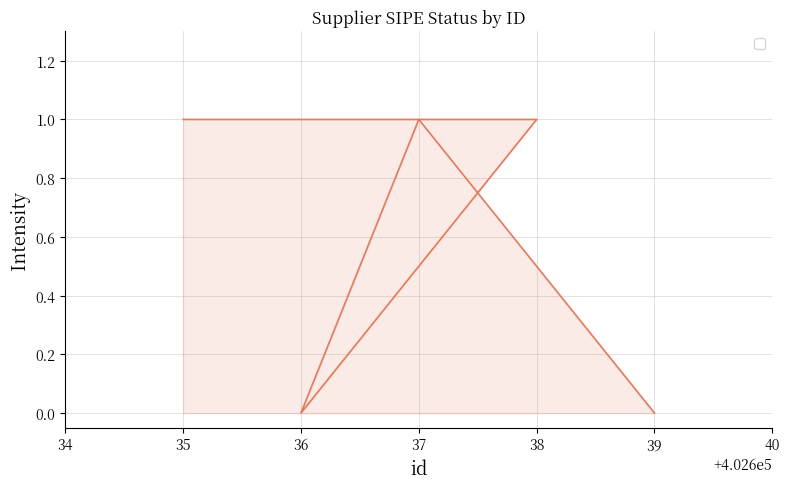

What is the sum of all values?

3